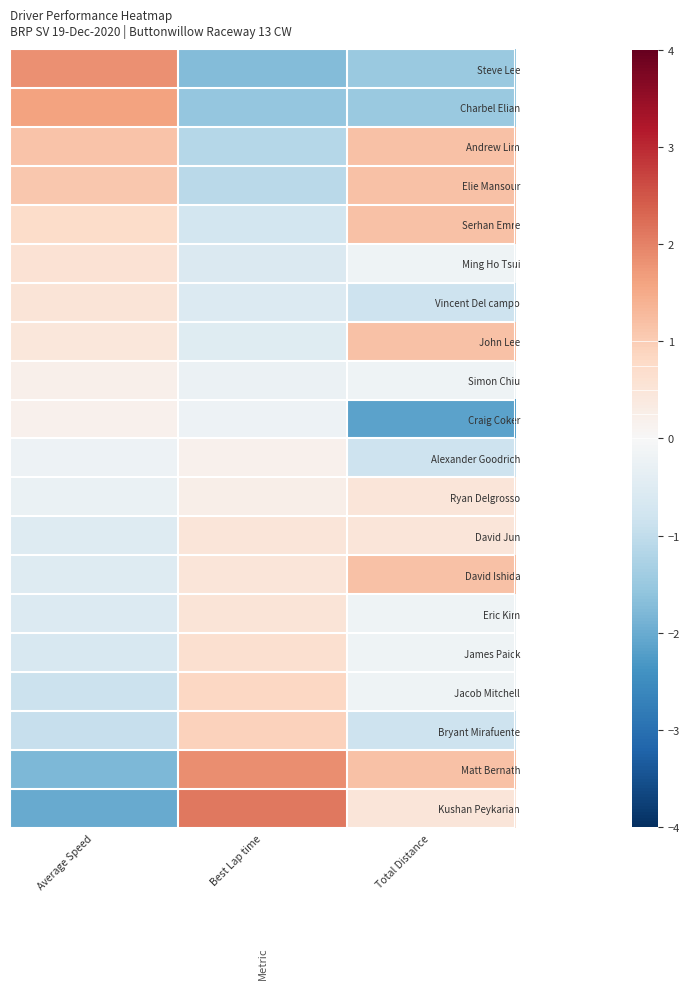

Rank the series at Best Lap time from highest to lowest value.

Kushan Peykarian, Matt Bernath, Bryant Mirafuente, Jacob Mitchell, James Paick, Eric Kim, David Ishida, David Jun, Ryan Delgrosso, Alexander Goodrich, Craig Coker, Simon Chiu, John Lee, Vincent Del campo, Ming Ho Tsui, Serhan Emre, Elie Mansour, Andrew Lim, Charbel Elian, Steve Lee